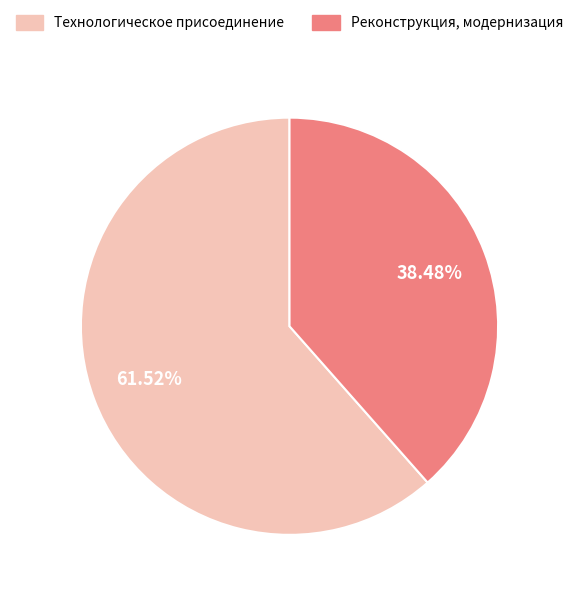

Is there a majority slice in this chart?

Yes